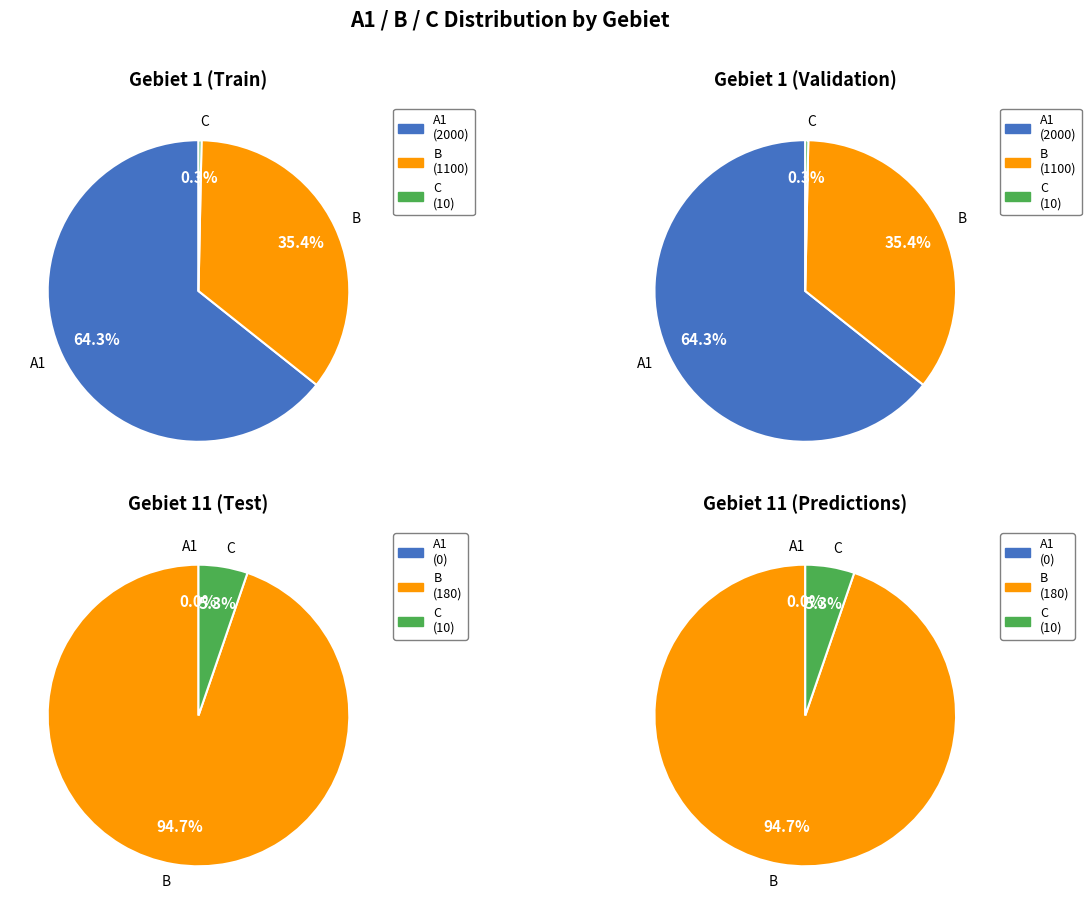

The 1 slice represents 99% of the pie. True or false?

False